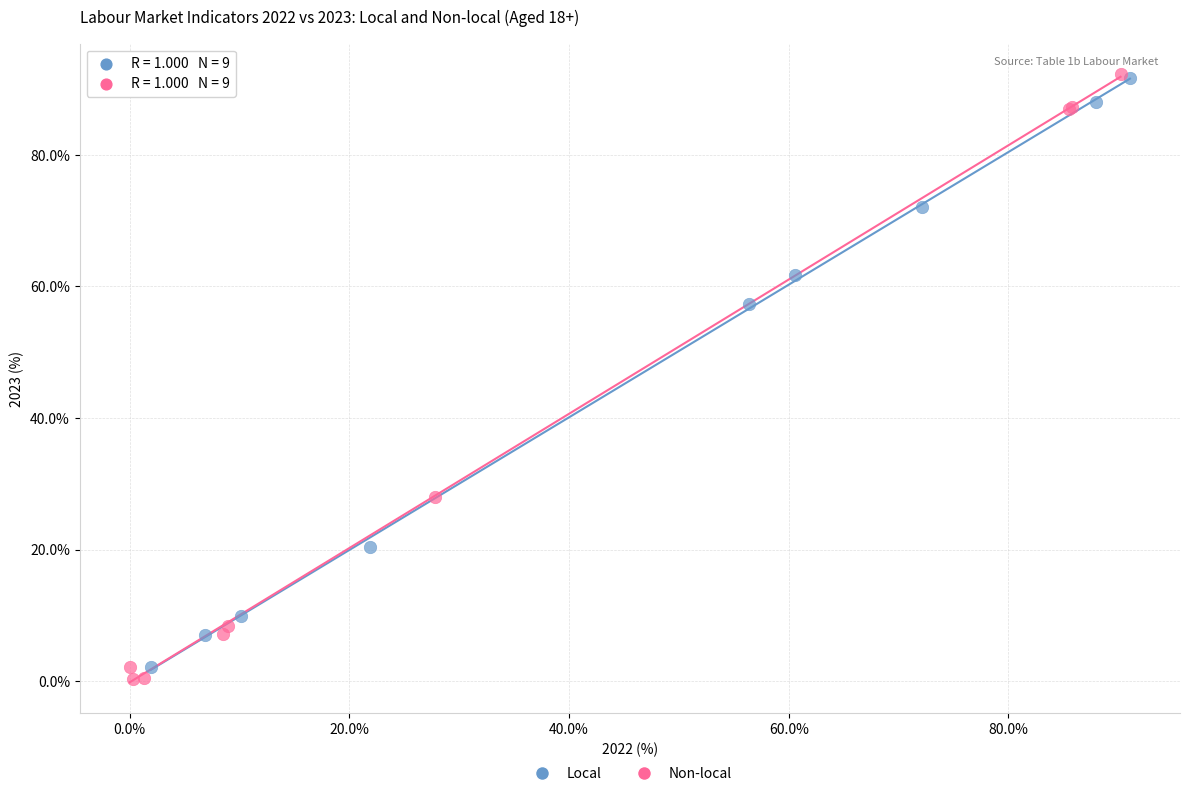

Which series has the largest Y range (max minus min)?

Non-local